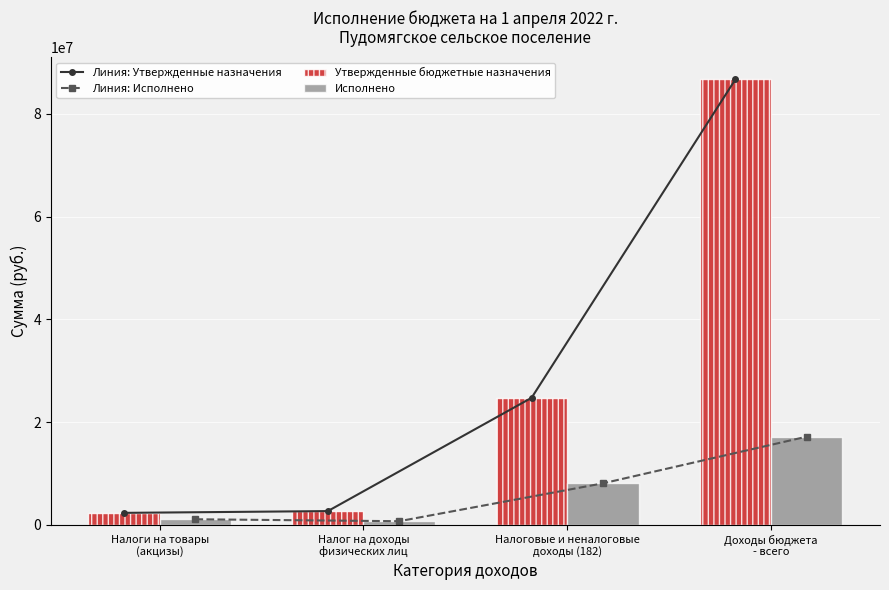

Which series changed the most between Налог на доходы
физических лиц and Доходы бюджета
- всего?

Линия: Утвержденные назначения